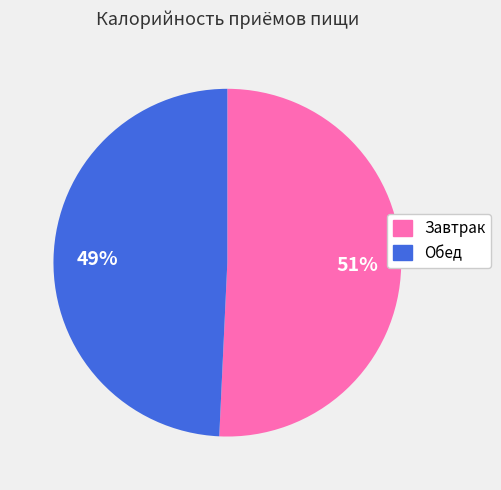

To the nearest percent, what portion does Завтрак represent?

51%